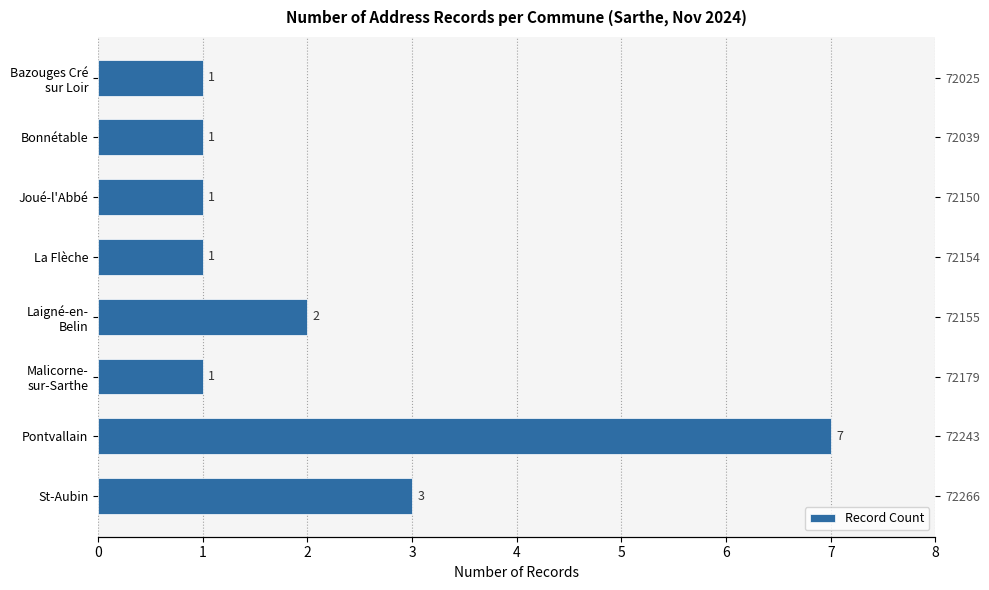

What is the greatest value displayed?

7